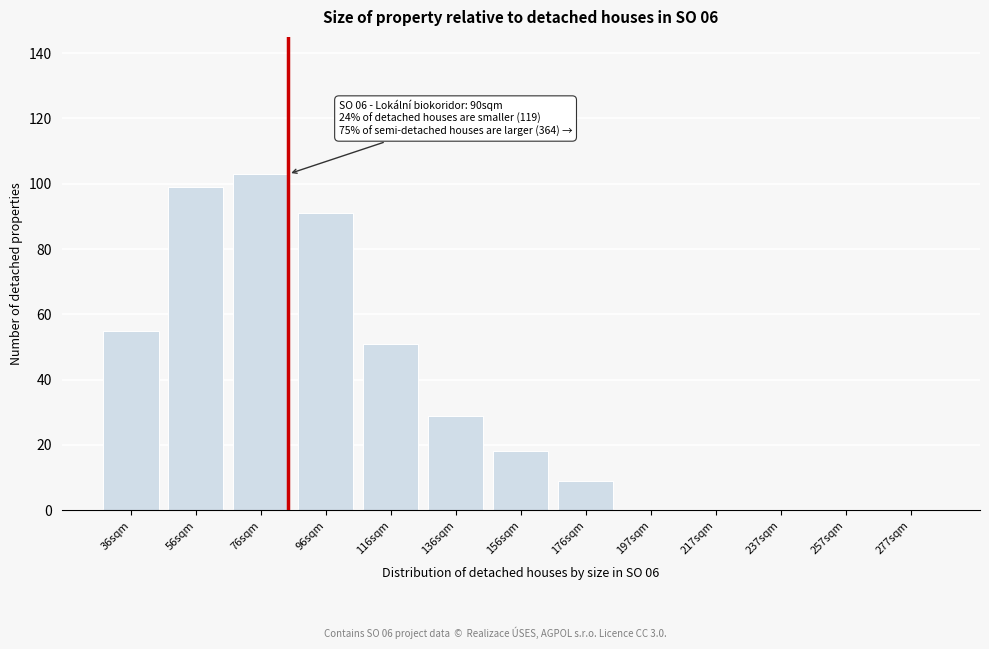

Reading right to left, what are all the values shown in this chart?

277sqm=0	257sqm=0	237sqm=0	217sqm=0	197sqm=0	176sqm=9	156sqm=18	136sqm=29	116sqm=51	96sqm=91	76sqm=103	56sqm=99	36sqm=55